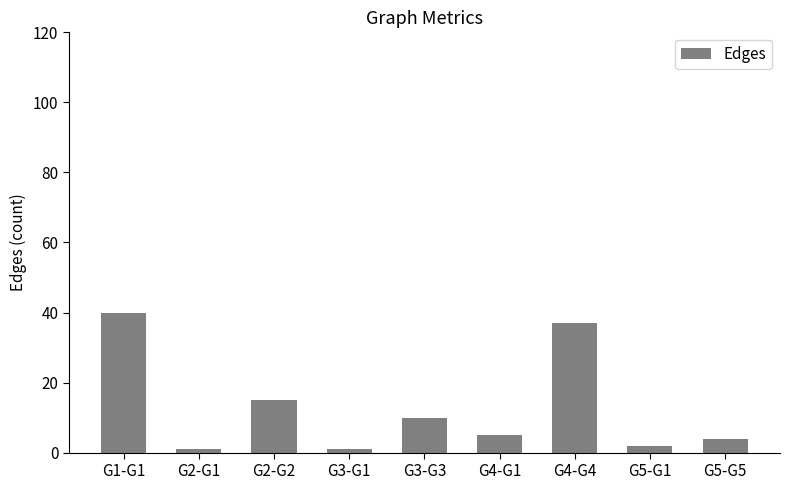

Is it true that the value at G2-G2 is 15?

True